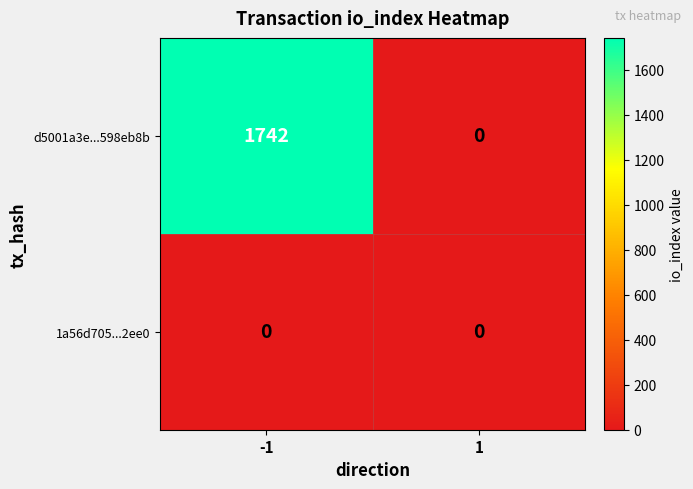

What is the maximum value shown in the chart?

1742